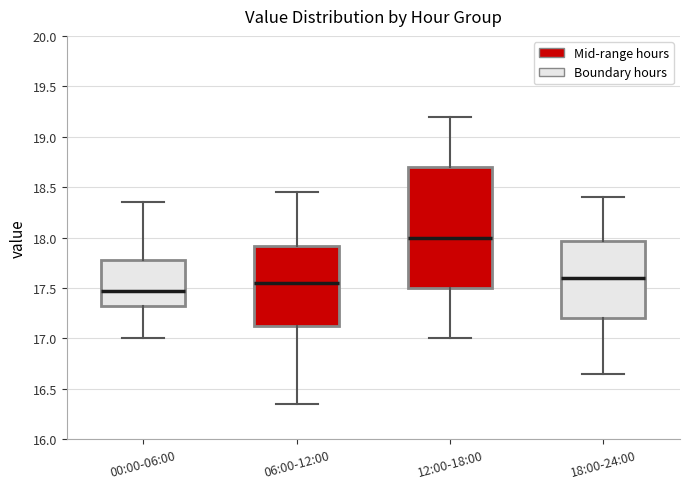

Reading left to right, transcribe this box plot: for each box, give where its median line is, the range the box spans, and where its two whiskers end, as read against the y-axis. The values are not printed on the chart, so give them approximately, as read against the axis.

00:00-06:00: median 17.50, box 17.30 to 17.80, whiskers 17.00 to 18.35
06:00-12:00: median 17.55, box 17.15 to 17.90, whiskers 16.35 to 18.45
12:00-18:00: median 18.00, box 17.50 to 18.70, whiskers 17.00 to 19.20
18:00-24:00: median 17.60, box 17.20 to 17.95, whiskers 16.65 to 18.40